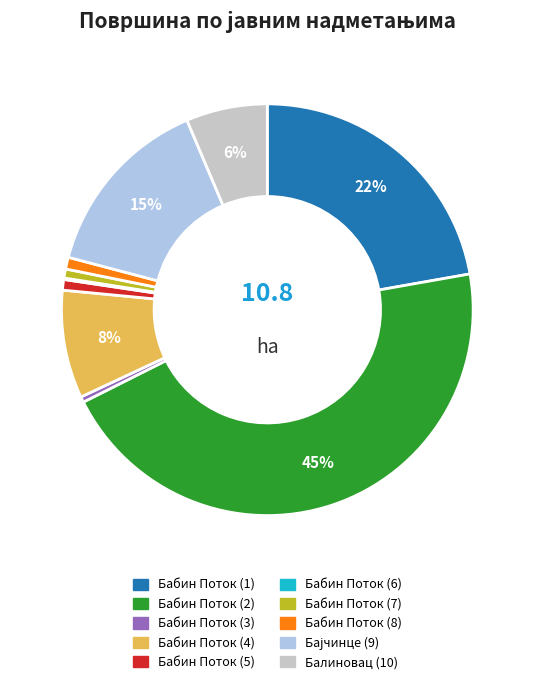

Which has a higher value, Бабин Поток (2) or Бабин Поток (3)?

Бабин Поток (2)